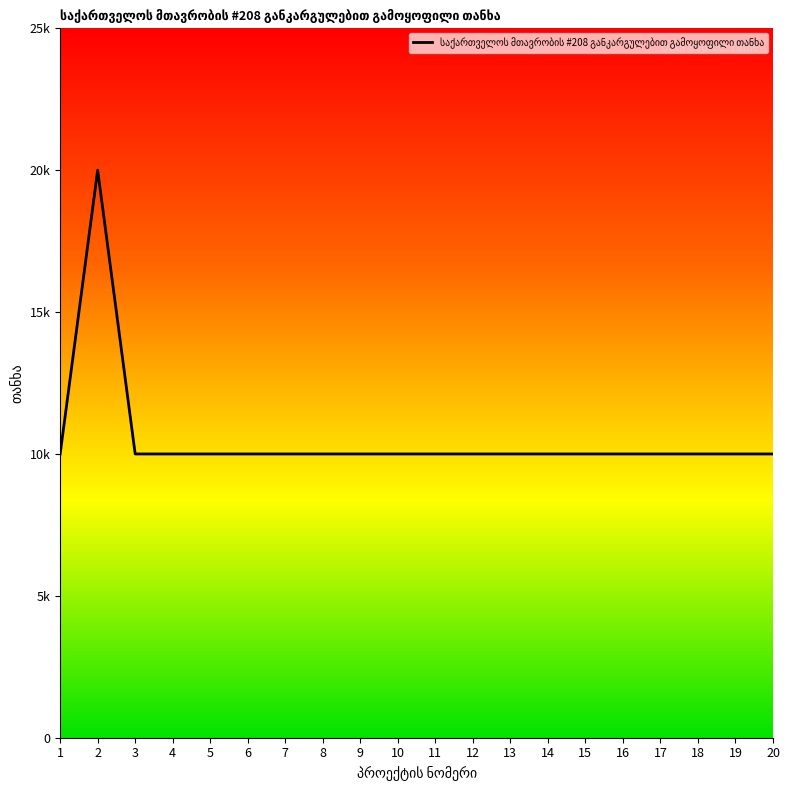

True or false: the data has more than 0 interior local peaks.

True